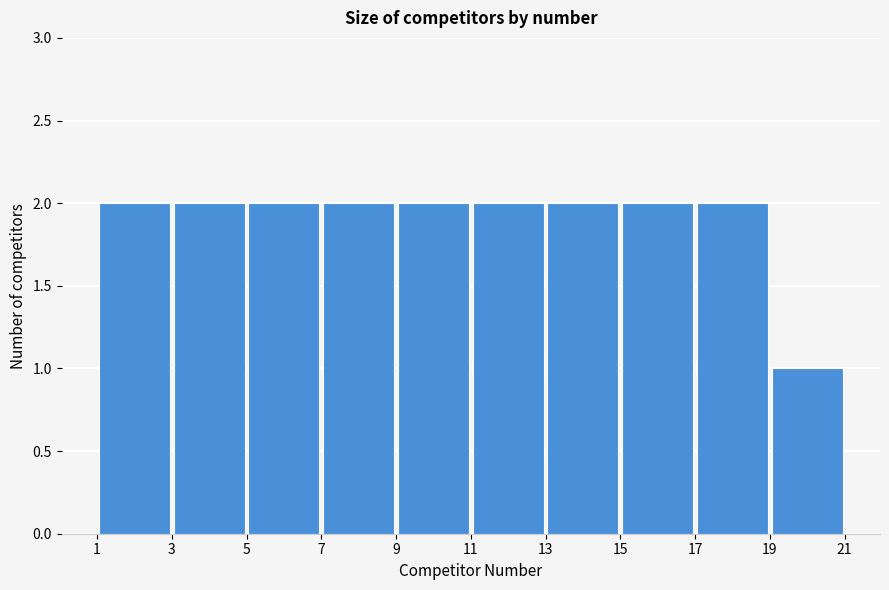

What is the height of the bar covering 11 to 13 on the x-axis? The values are not printed on the chart, so give them approximately, as read against the axis.

2